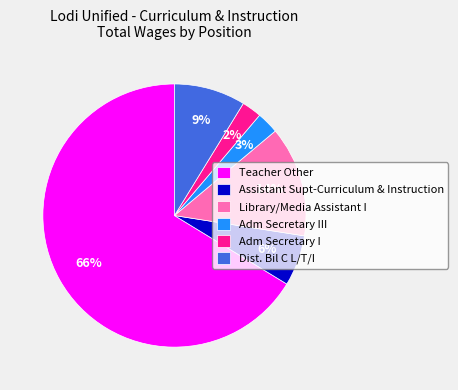

Combined, do Adm Secretary I and Adm Secretary III account for over 50%?

No